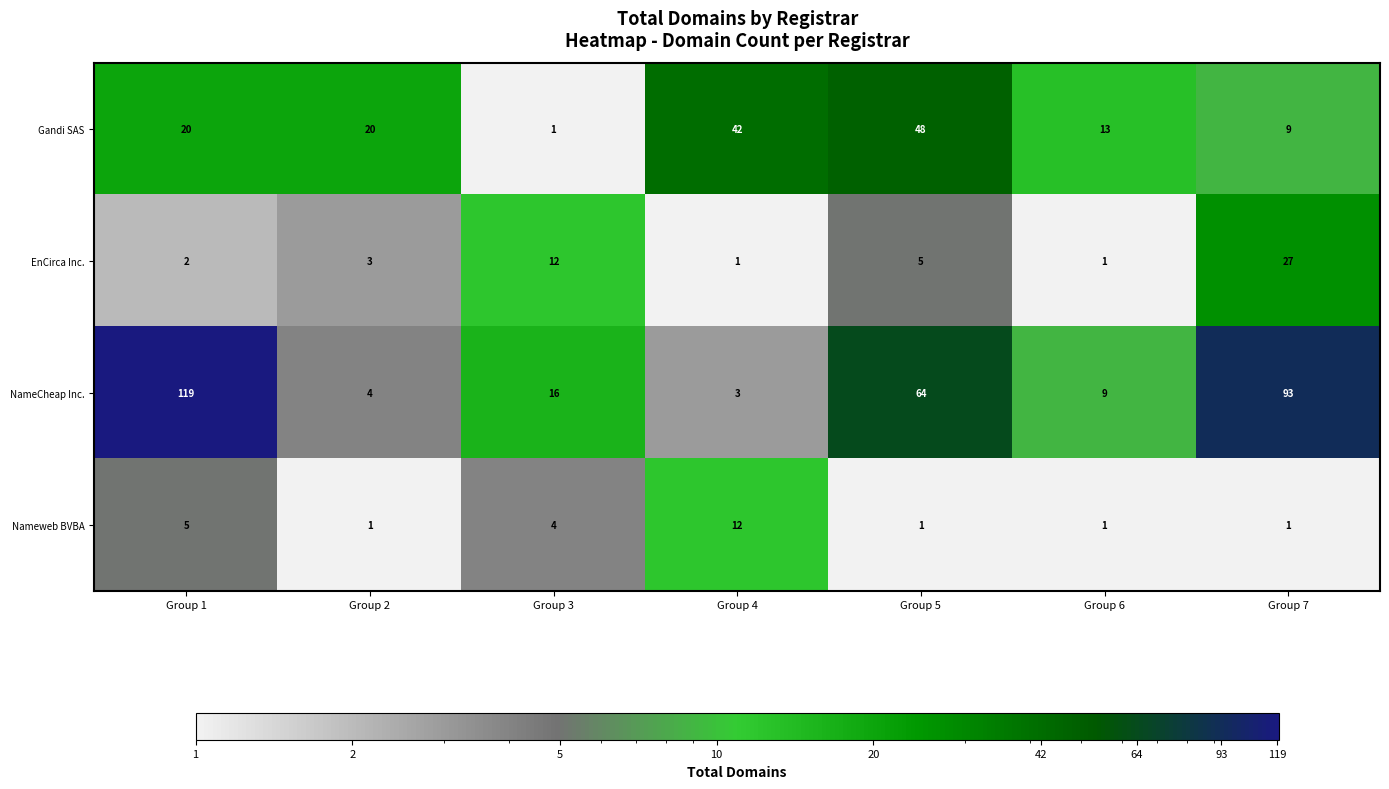

The value of EnCirca Inc. at Group 1 is 2. True or false?

True